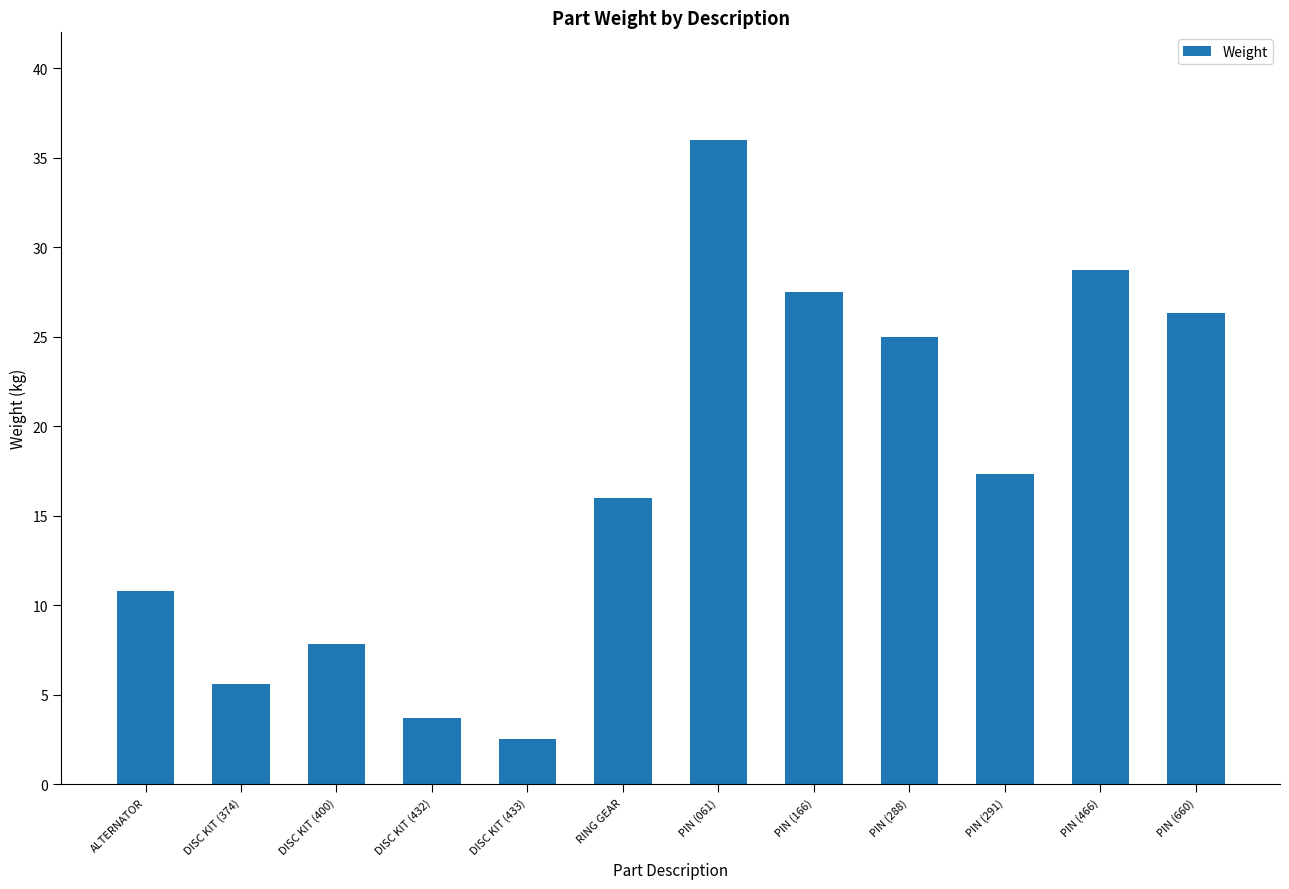

Reading left to right, list all the values displayed in this chart.

10.8	5.6	7.8	3.7	2.5	16.0	36.0	27.5	25.0	17.3	28.7	26.3